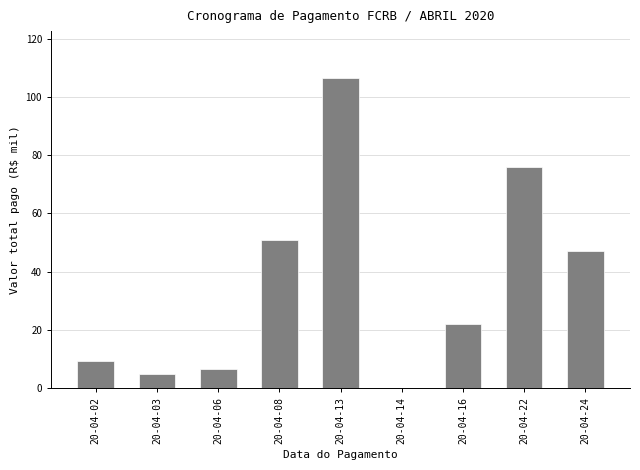

Reading left to right, what are all the values shown in this chart?

20-04-02=9.3	20-04-03=4.8	20-04-06=6.5	20-04-08=50.8	20-04-13=106.6	20-04-14=0.3	20-04-16=22.0	20-04-22=76.0	20-04-24=47.2